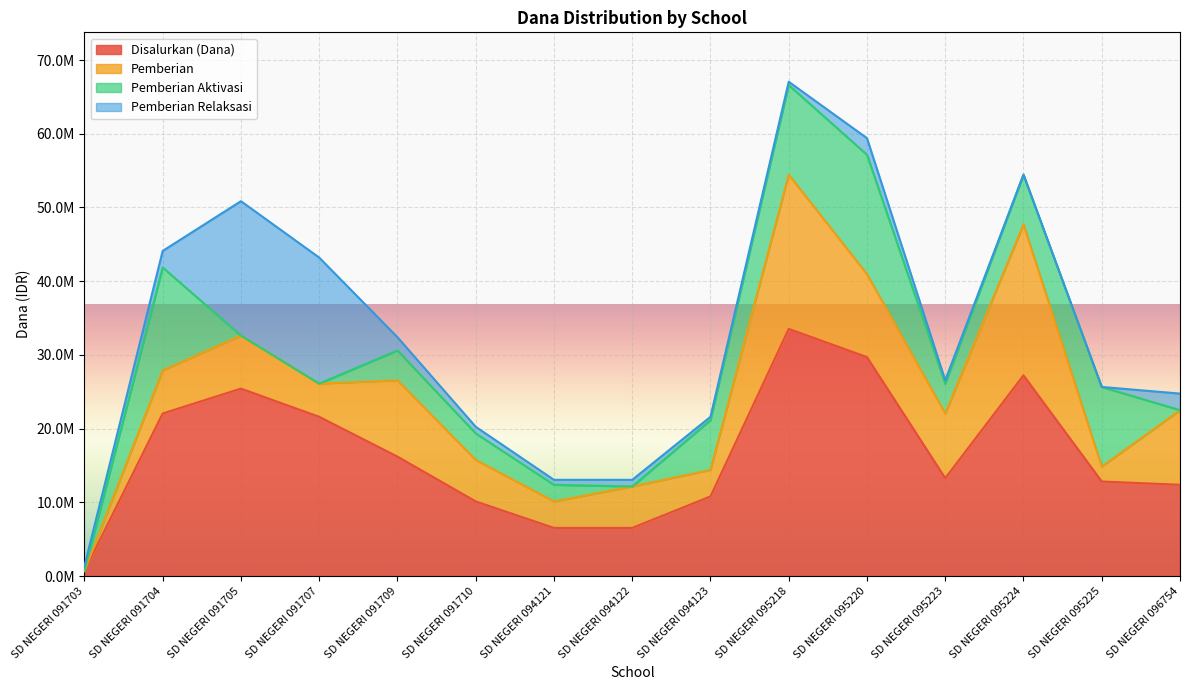

Which label corresponds to the largest value in the chart?

SD NEGERI 095218